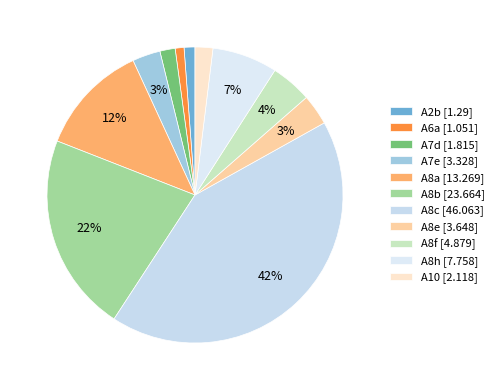

How many segments does this pie chart have?

11